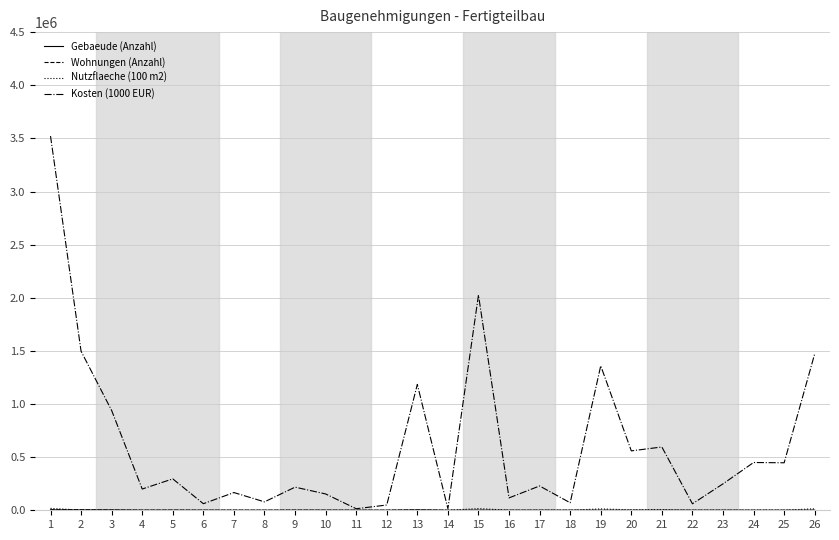

Which series changed the most between 21 and 22?

Kosten (1000 EUR)